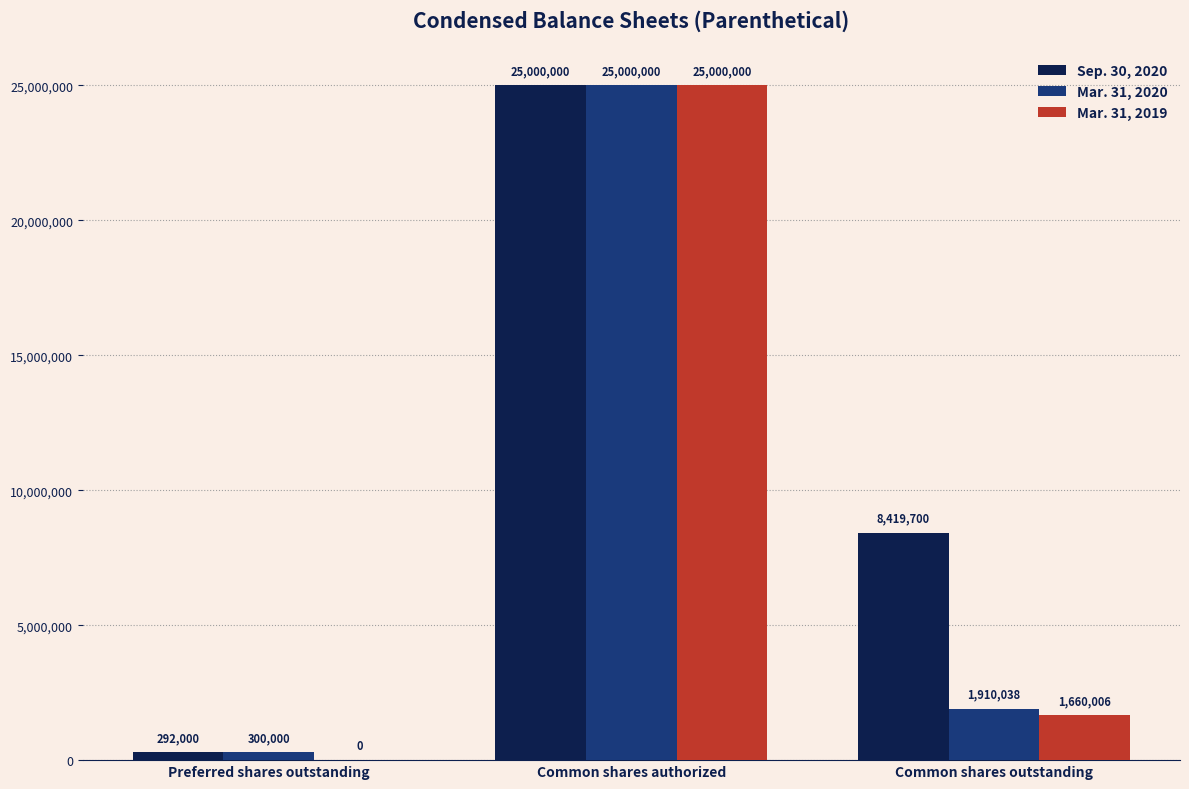

What is the sum of the Mar. 31, 2019 values at Common shares authorized and Preferred shares outstanding?

25000000